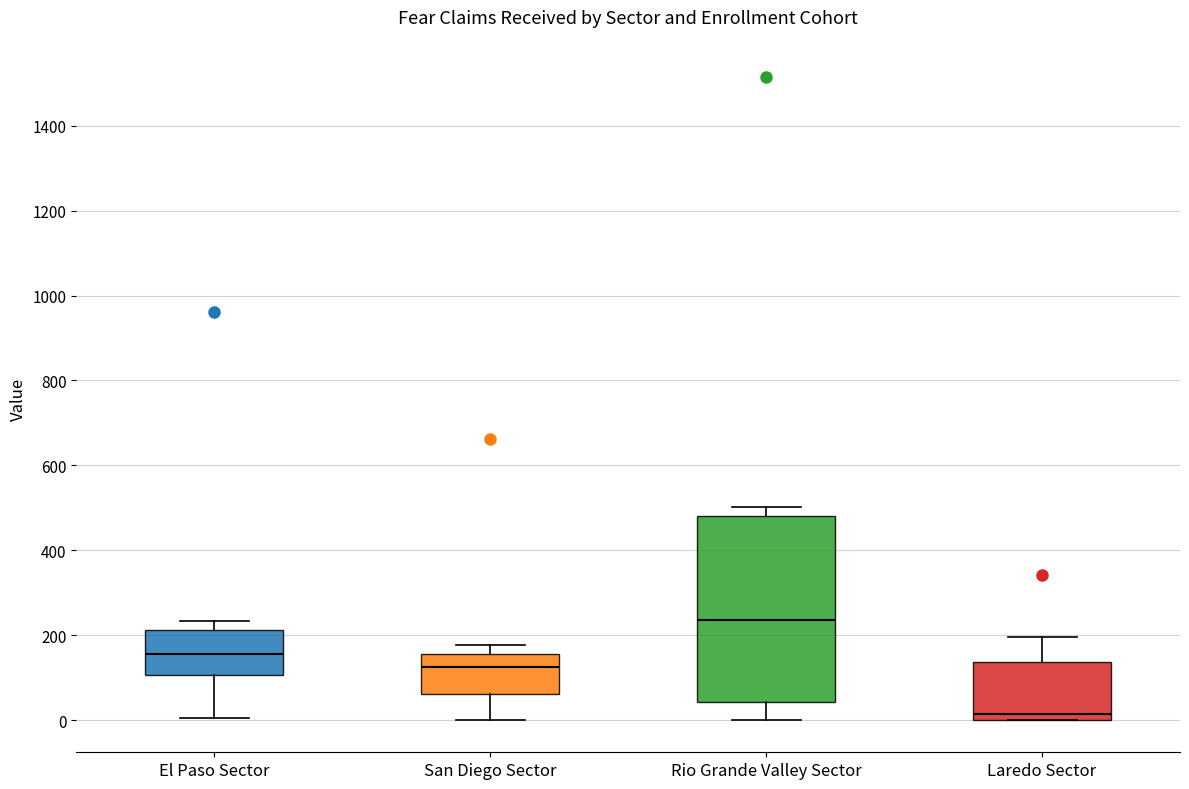

Reading left to right, read every box against the y-axis: the position of its median line, the range the box covers, and the ends of its whiskers. The values are not printed on the chart, so give them approximately, as read against the axis.

El Paso Sector: median 160, box 100 to 220, whiskers 0 to 240
San Diego Sector: median 120, box 60 to 160, whiskers 0 to 180
Rio Grande Valley Sector: median 240, box 40 to 480, whiskers 0 to 500
Laredo Sector: median 20, box 0 to 140, whiskers 0 to 200